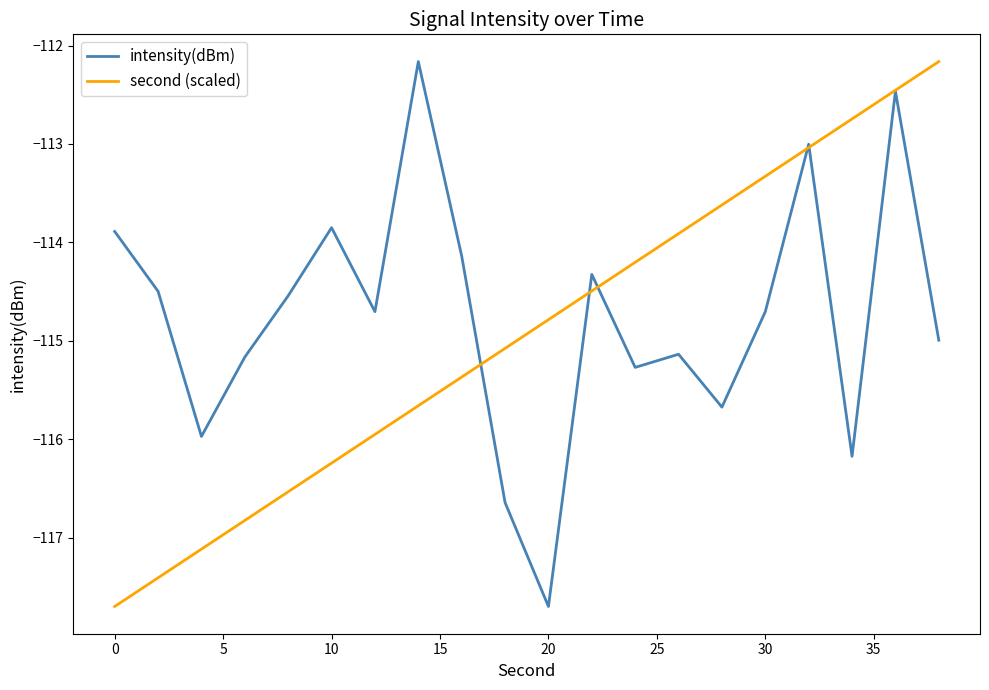

What is the smallest value displayed?

-117.7